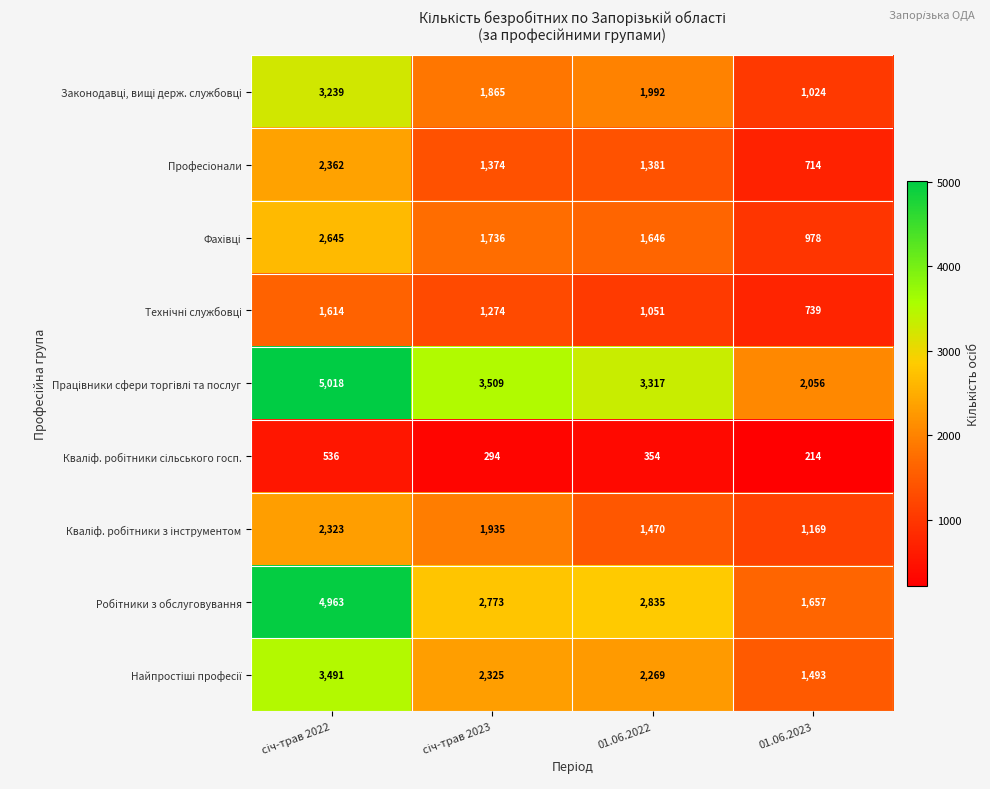

Which label corresponds to the smallest value in the chart?

01.06.2023